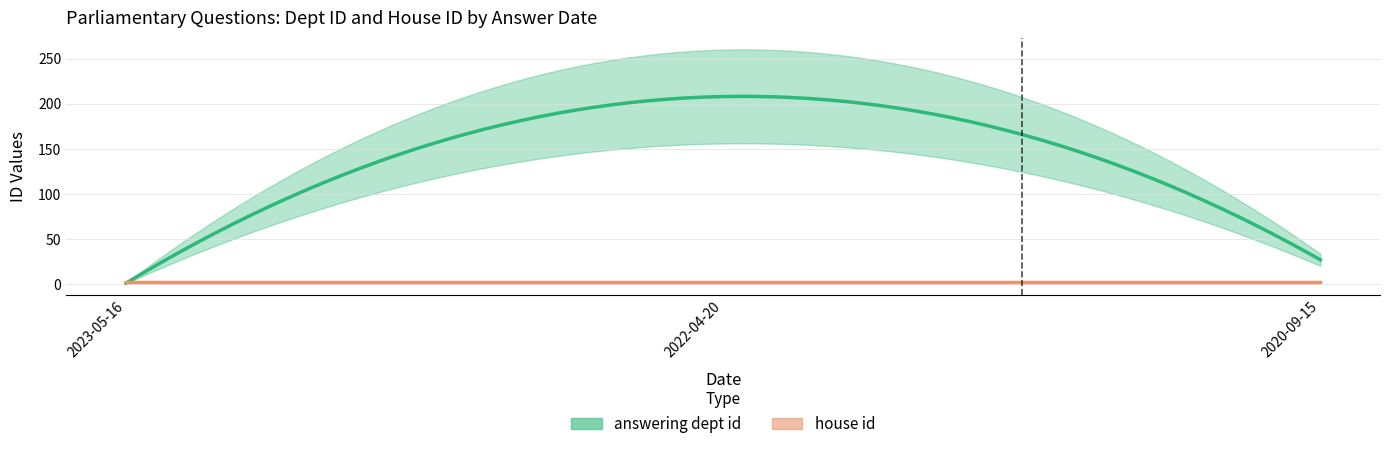

Reading left to right, transcribe all the data shown in this chart.

answering dept id: 1	208	27
house id: 2	2	2